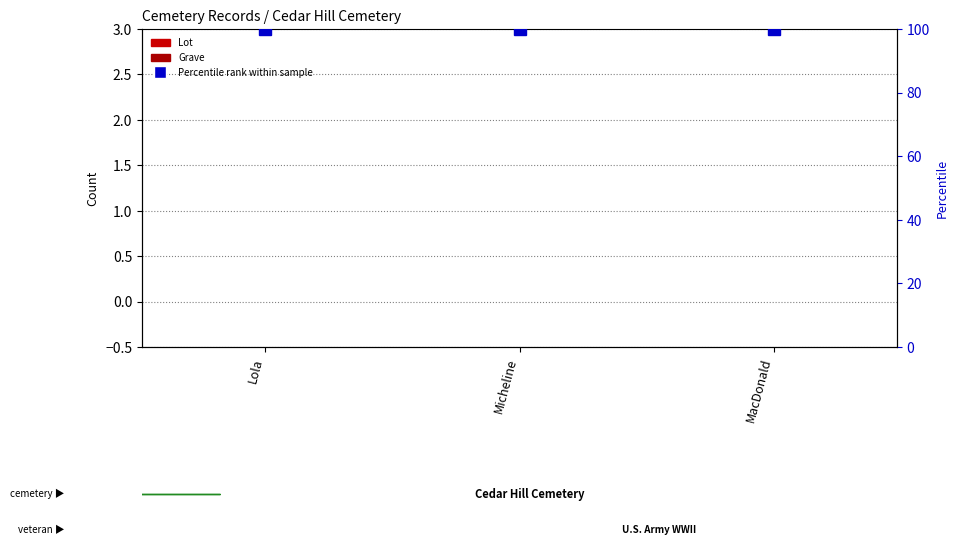

Which has a higher value, MacDonald or Micheline?

MacDonald